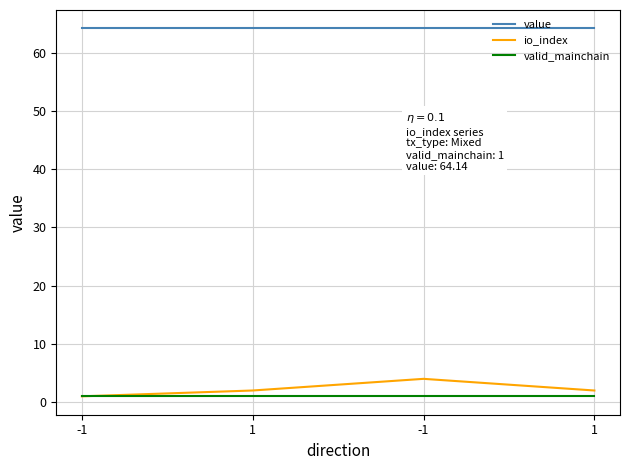

True or false: valid_mainchain and io_index intersect in this chart.

False